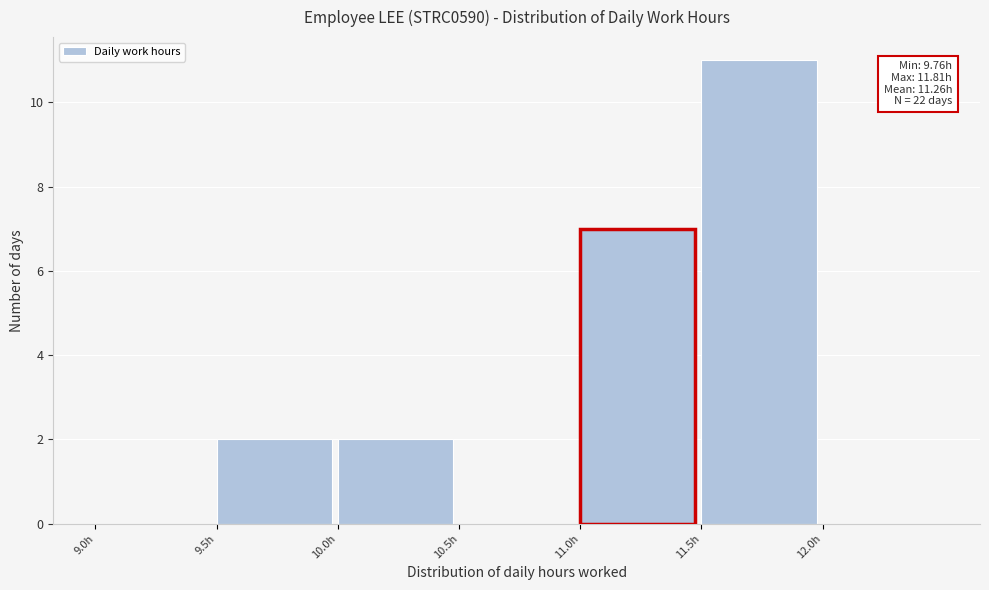

Which range on the x-axis has the tallest bar?

11.5 to 12.0